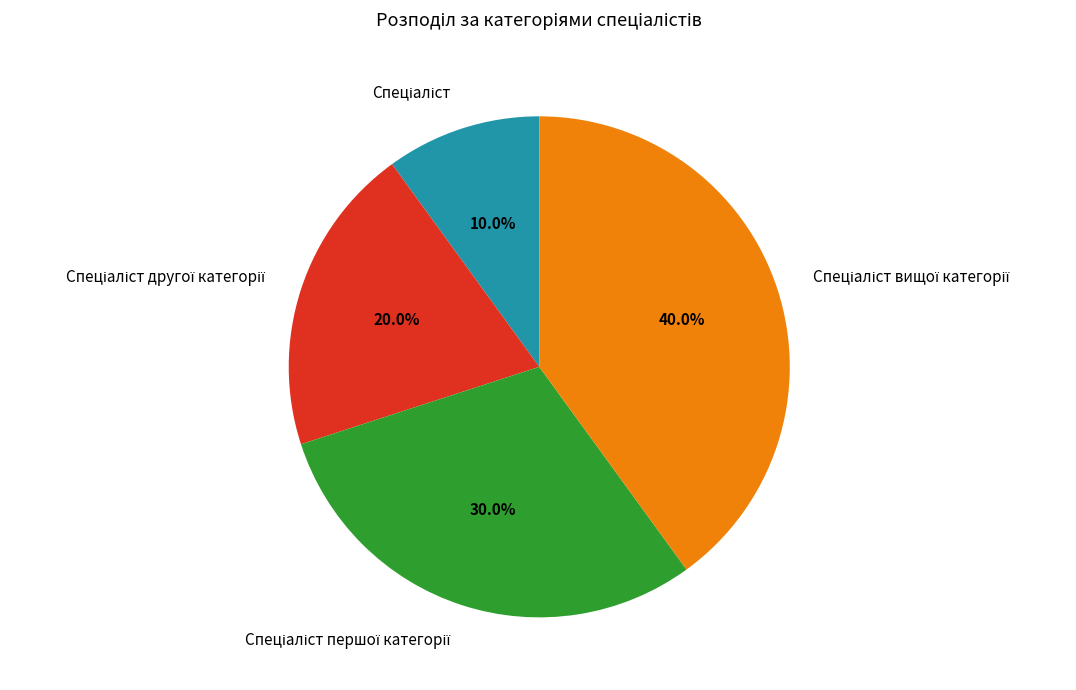

How many slices are in this pie chart?

4